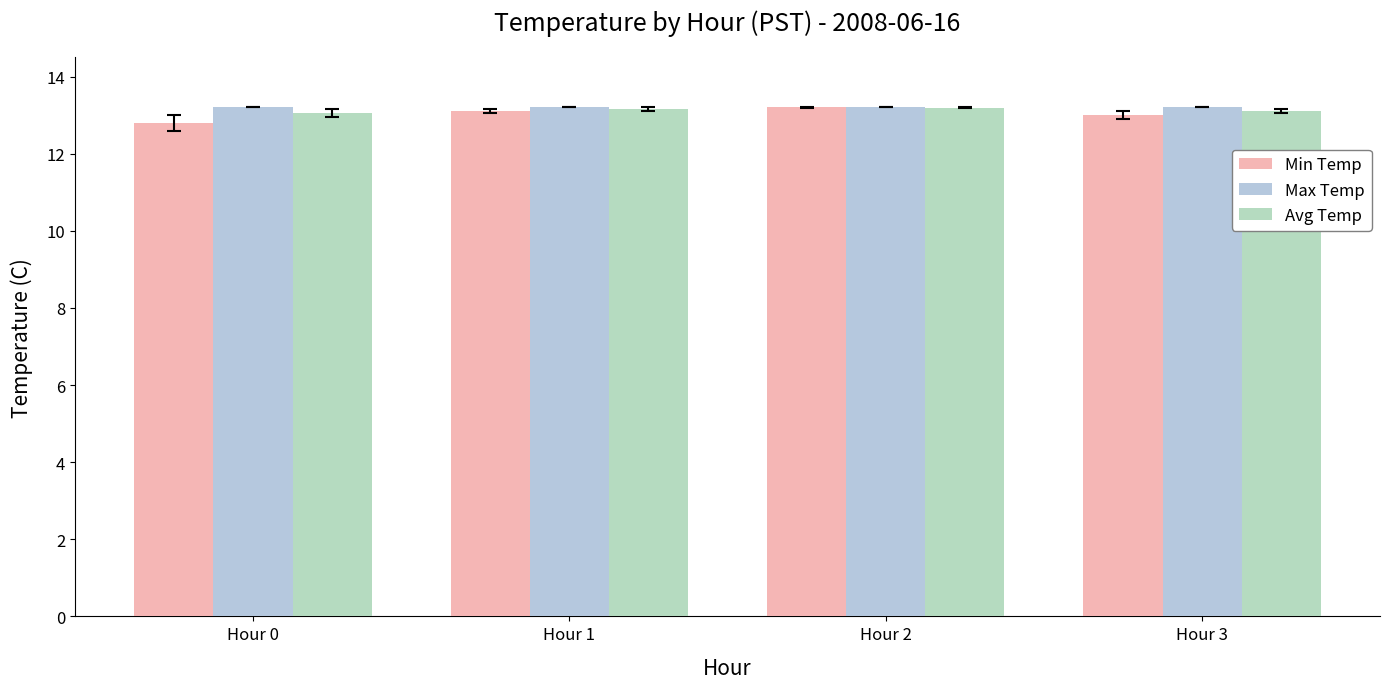

The value of Max Temp at Hour 0 is 6.9. True or false?

False